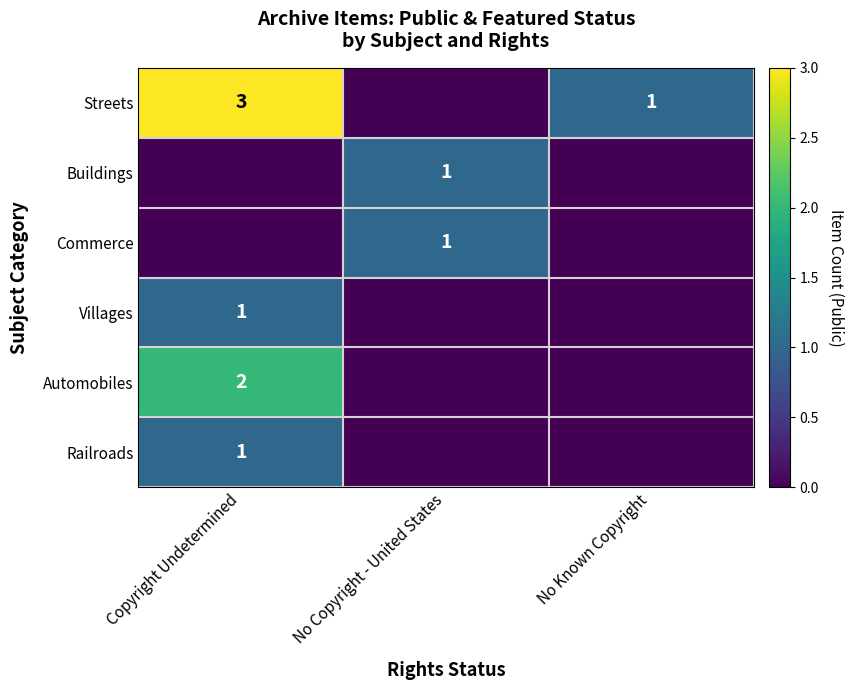

What is the total value across all series at No Copyright - United States?

2